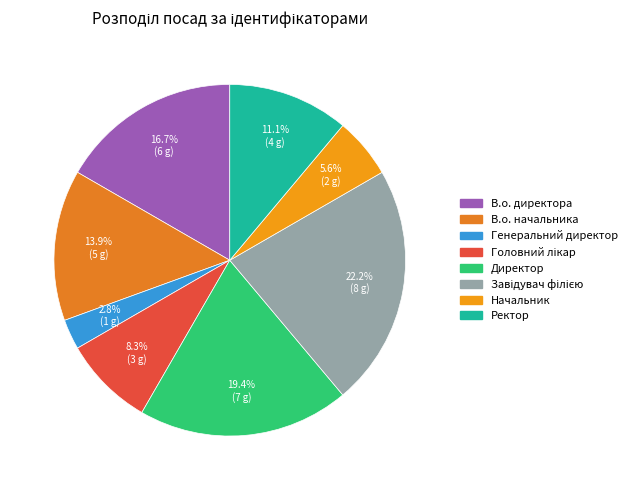

How many slices are in this pie chart?

8